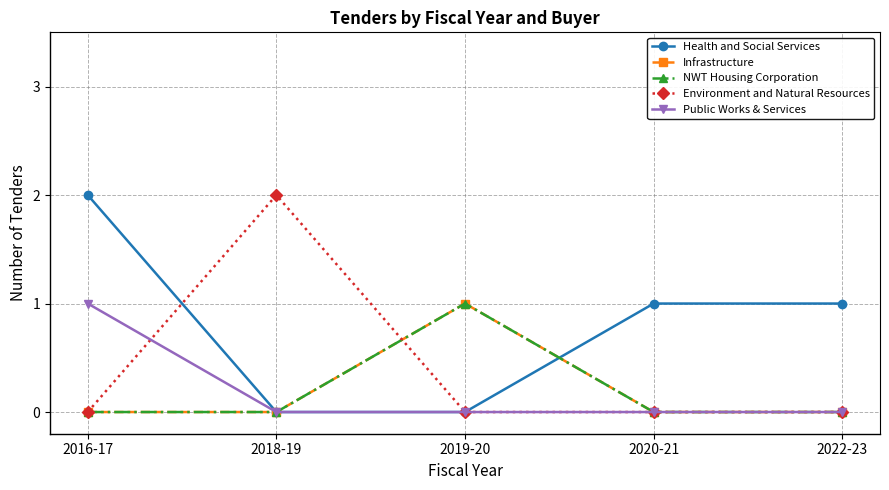

Does the chart have visible grid lines?

Yes